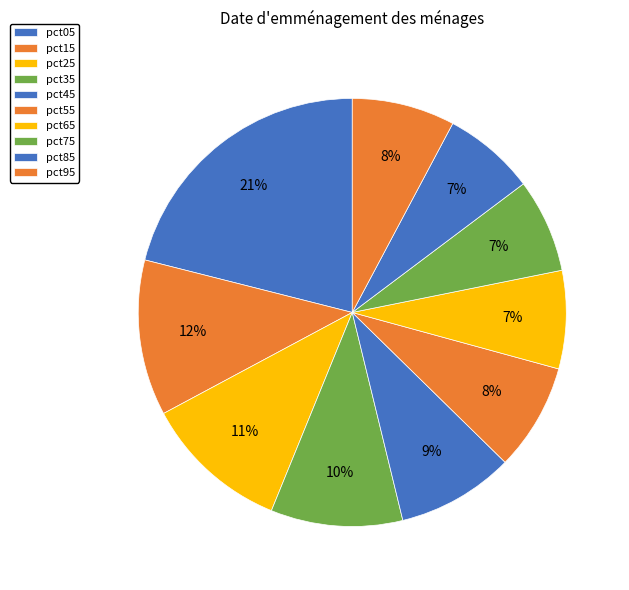

To the nearest percent, what is the combined percentage of pct05 and pct35?

31%